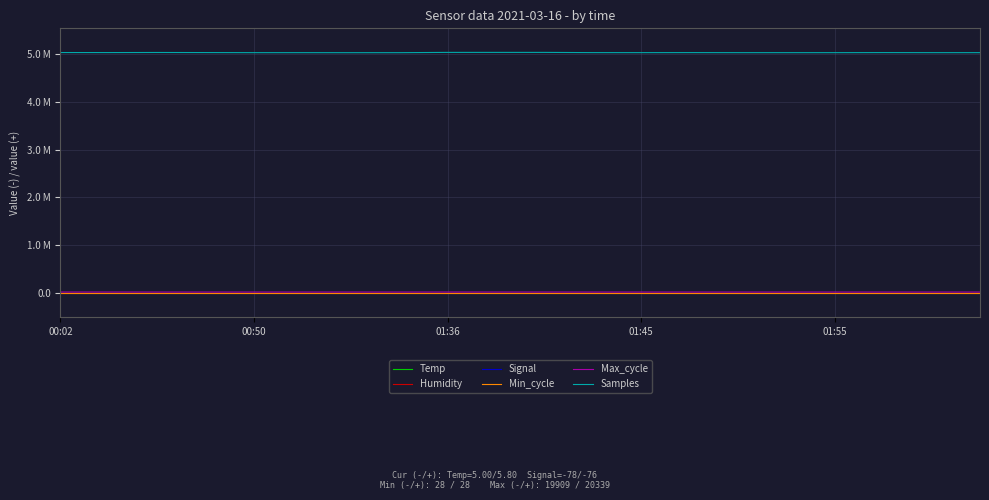

What is the difference between the maximum and minimum values in the Signal series?

2.0